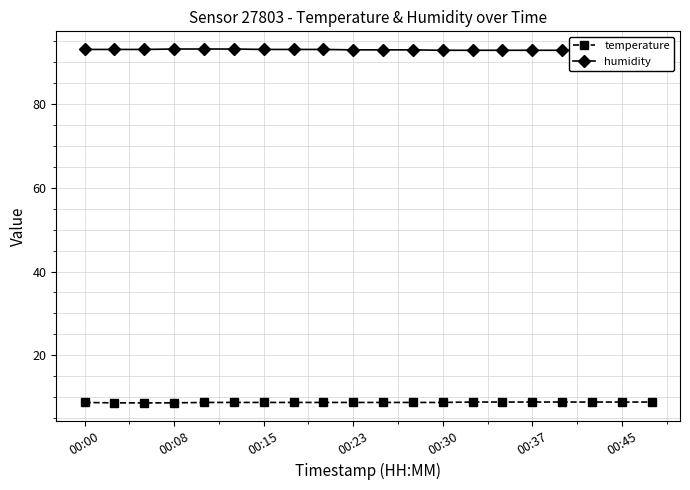

What is the lowest value of the temperature series?

8.6